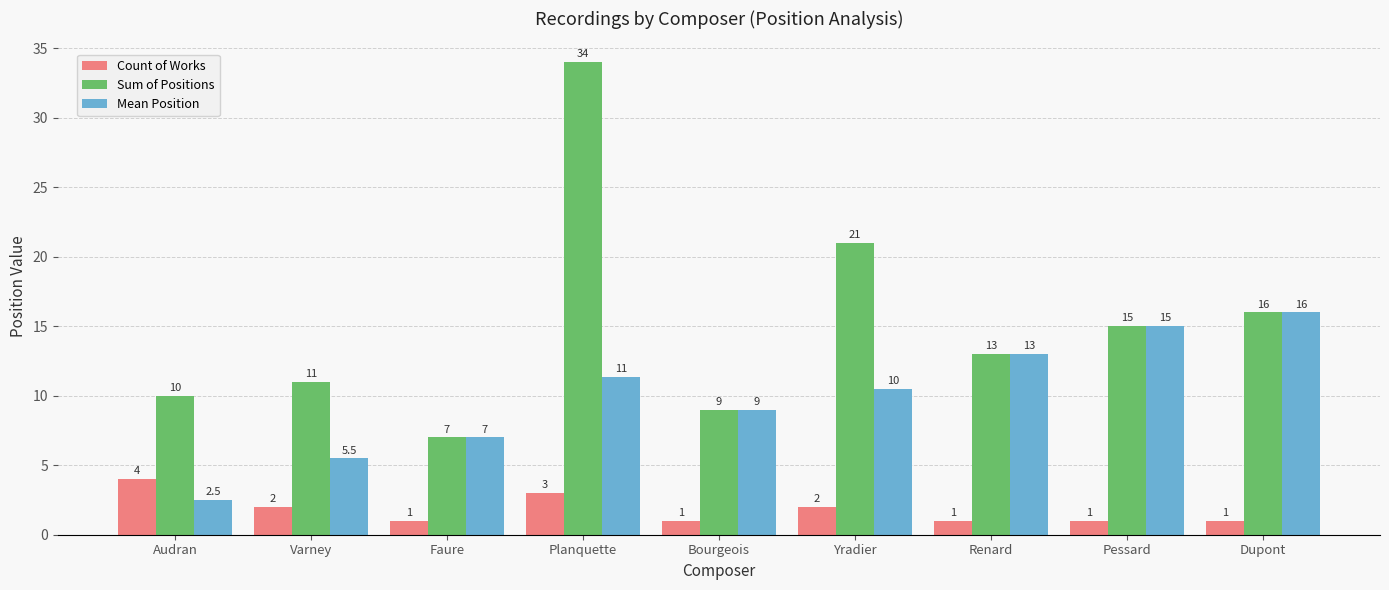

What is the total value across all series at Dupont?

33.0